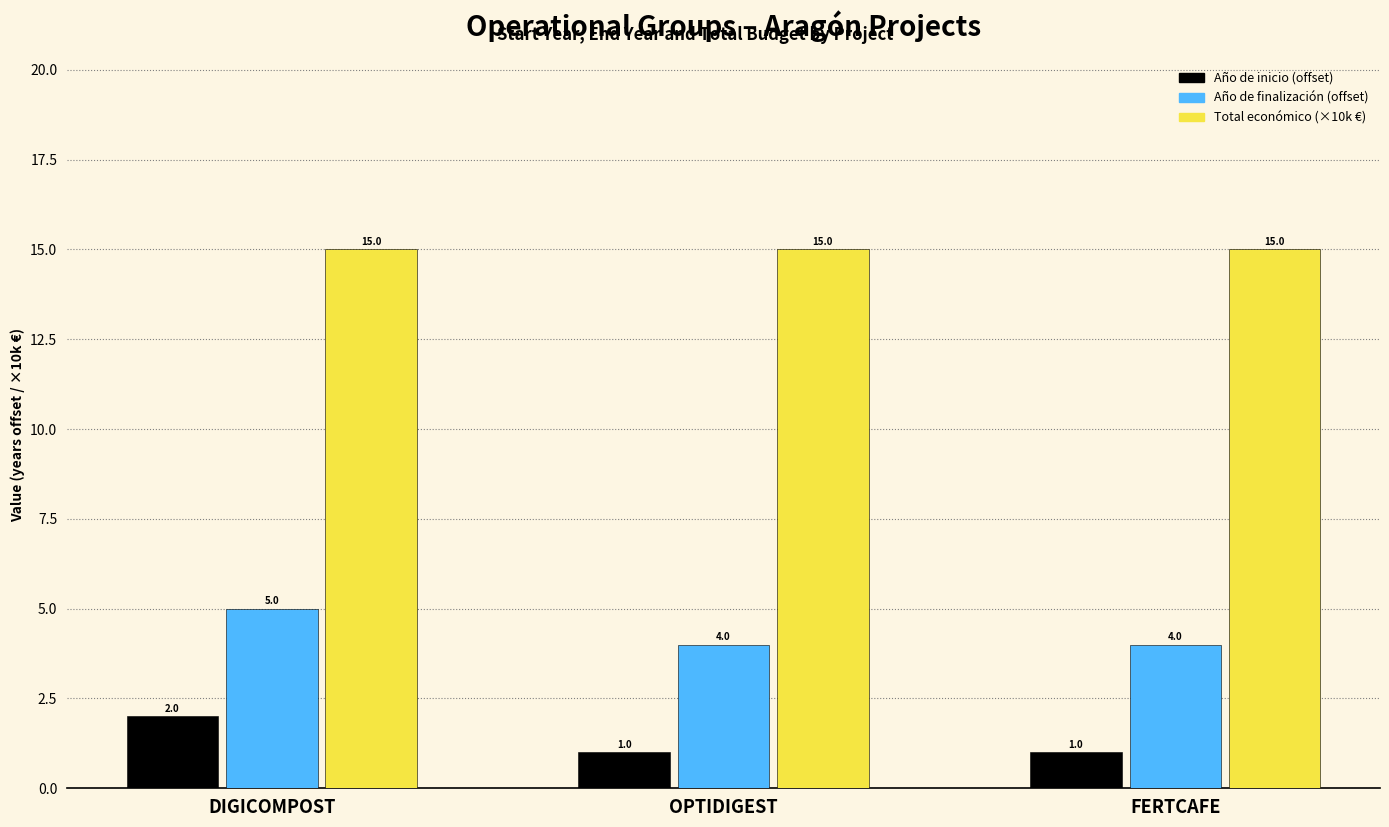

Count the number of categories in the chart.

3